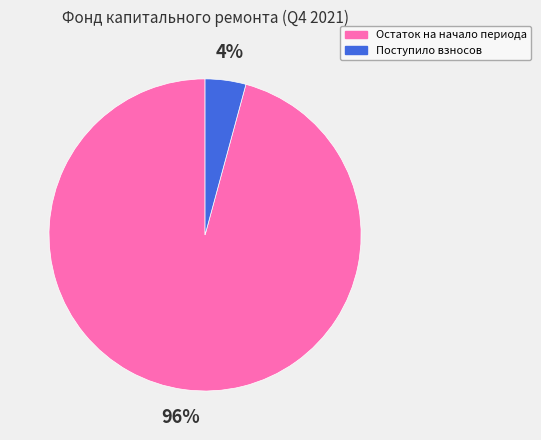

What percentage is the Поступило взносов slice, to the nearest percent?

4%